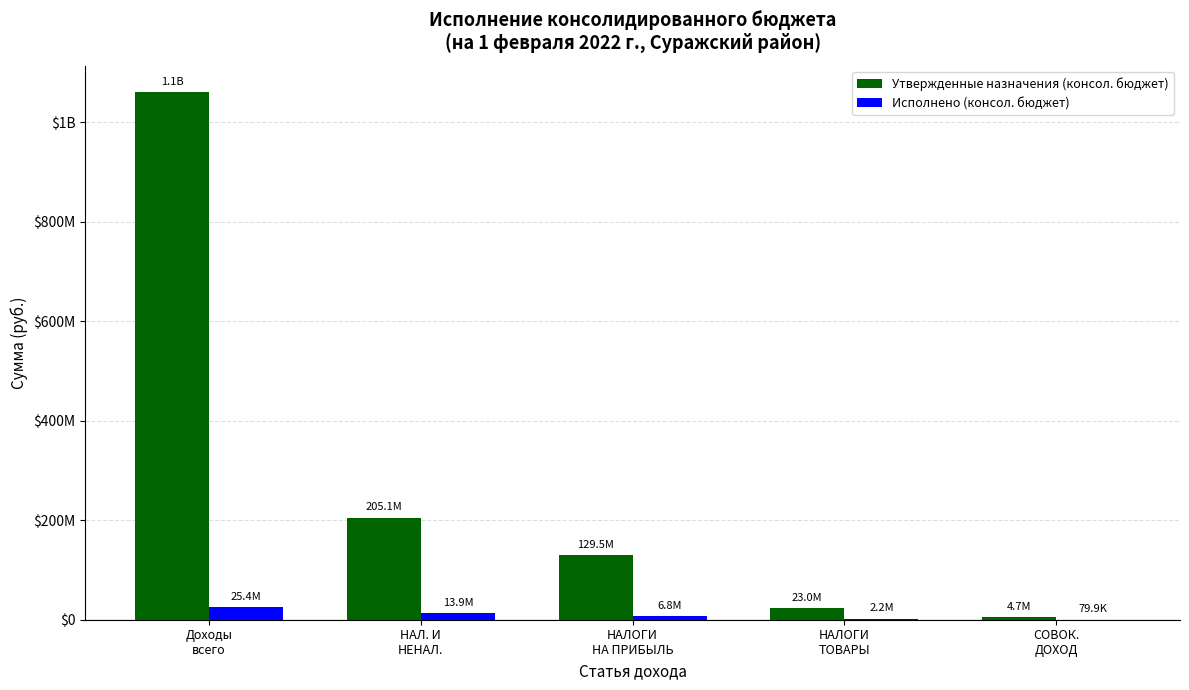

What are all the series names shown in the legend?

Утвержденные назначения (консол. бюджет), Исполнено (консол. бюджет)